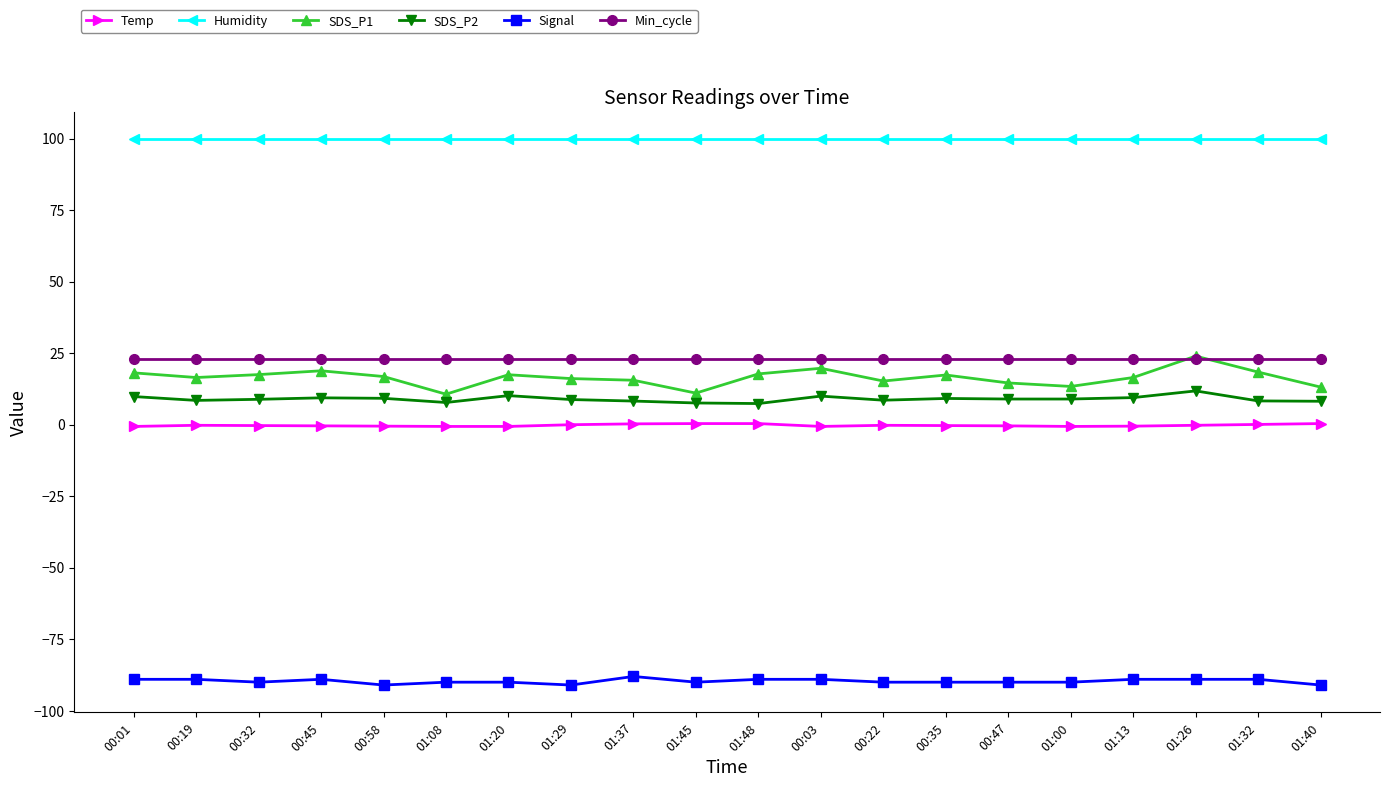

Which series has the widest spread of values?

SDS_P1